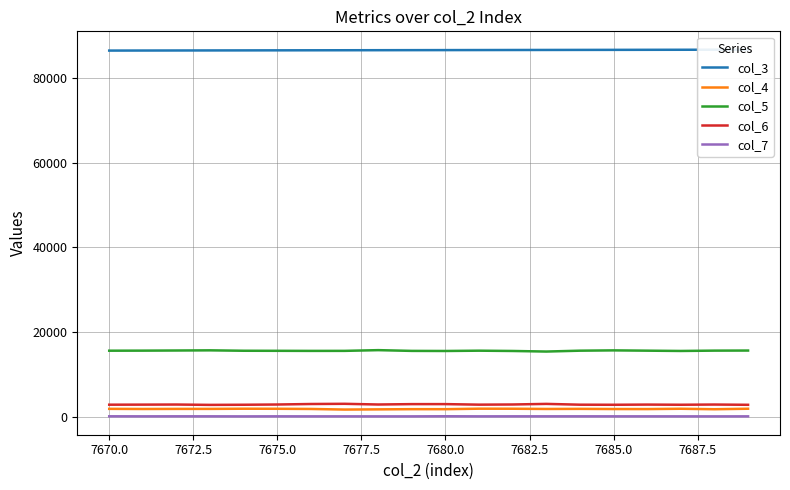

True or false: col_6 and col_7 intersect in this chart.

False